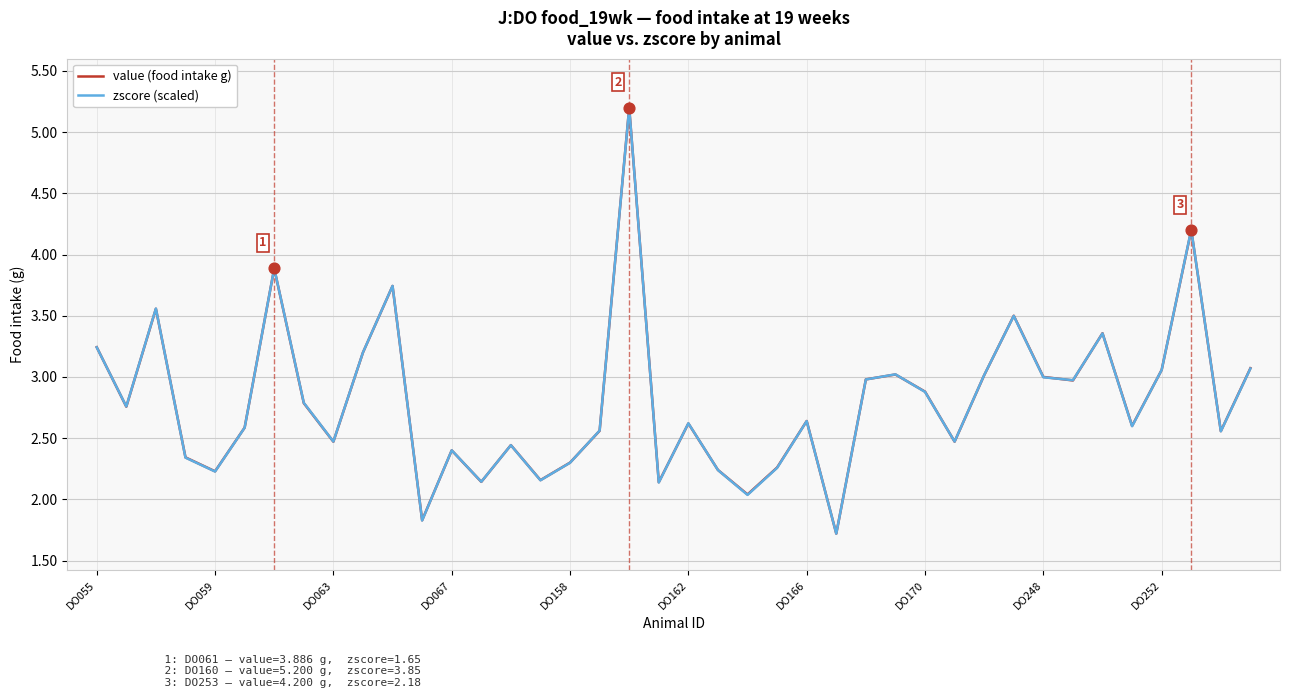

What is the lowest value of the zscore (scaled) series?

1.7